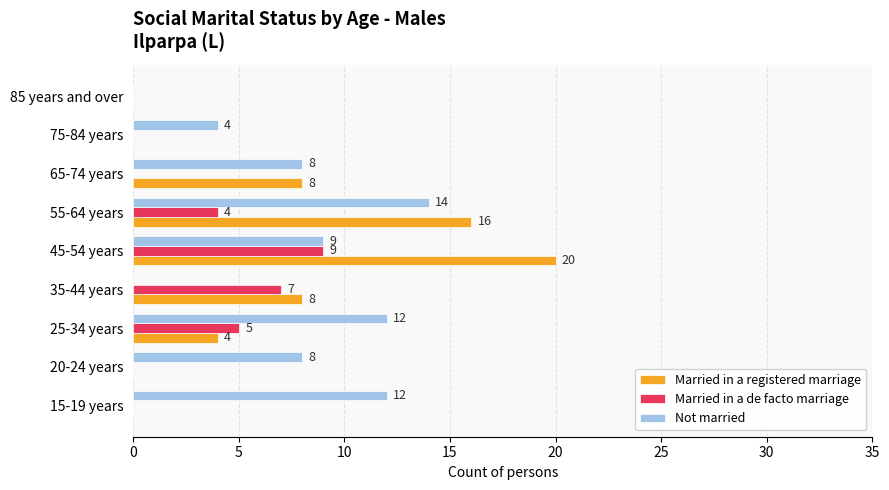

What is the sum of the Not married values at 45-54 years and 75-84 years?

13